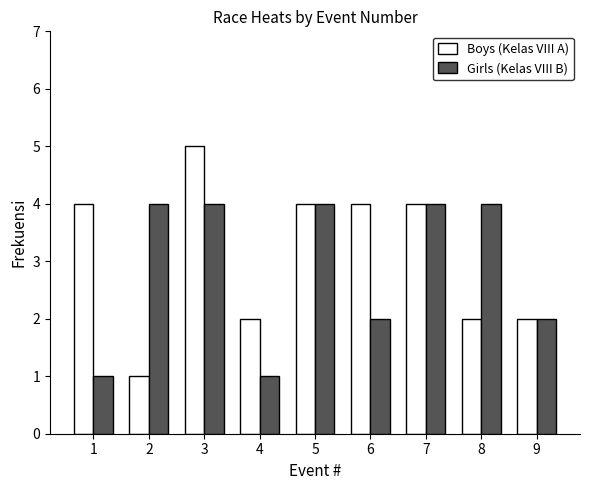

What is the average value of the Boys (Kelas VIII A) series?

3